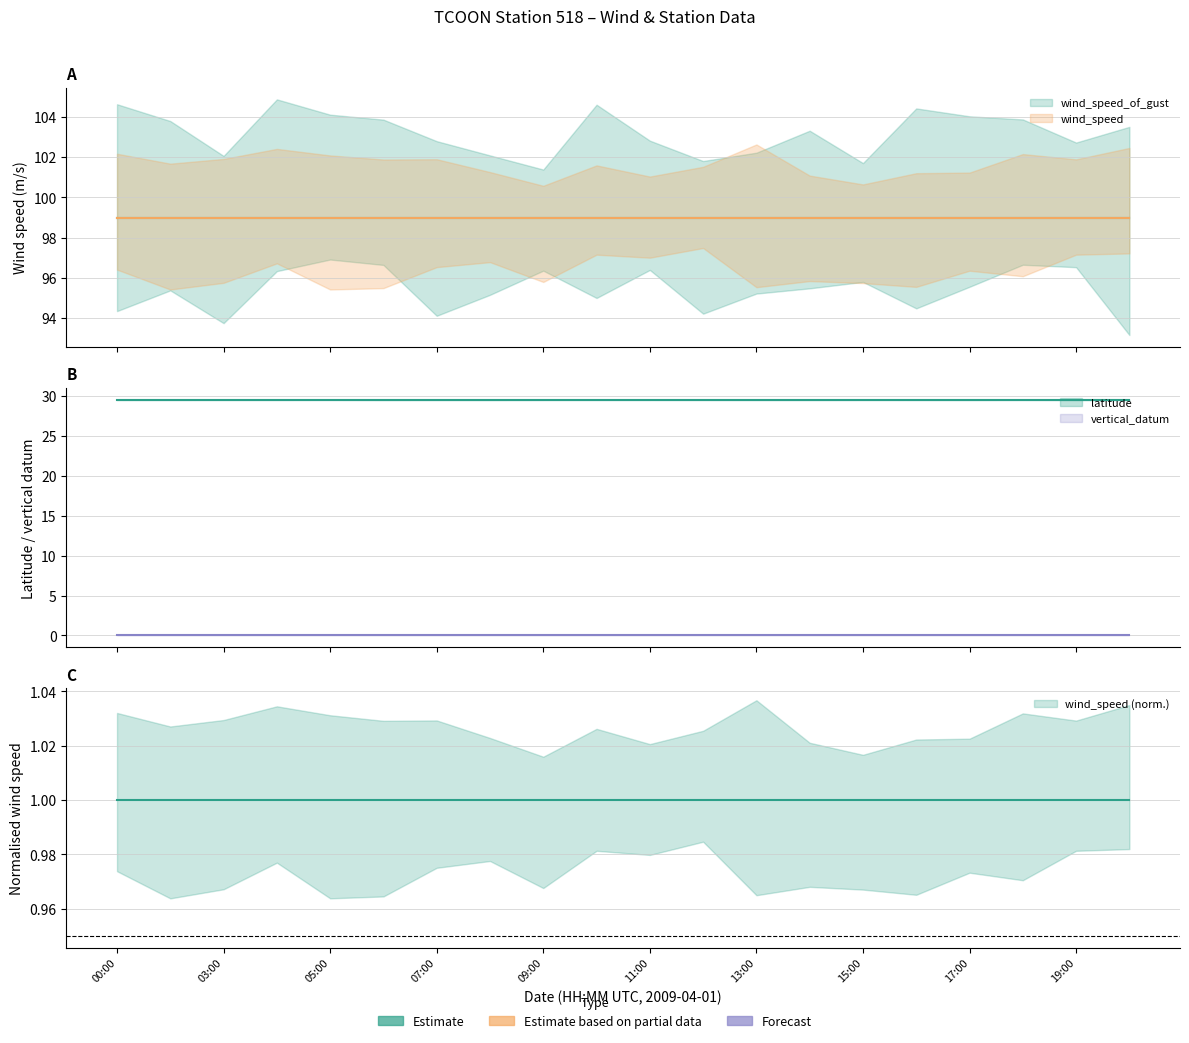

Is the value of wind_speed_of_gust at 2009-04-01T13:00:00Z greater than the value of wind_speed at 2009-04-01T03:00:00Z?

No